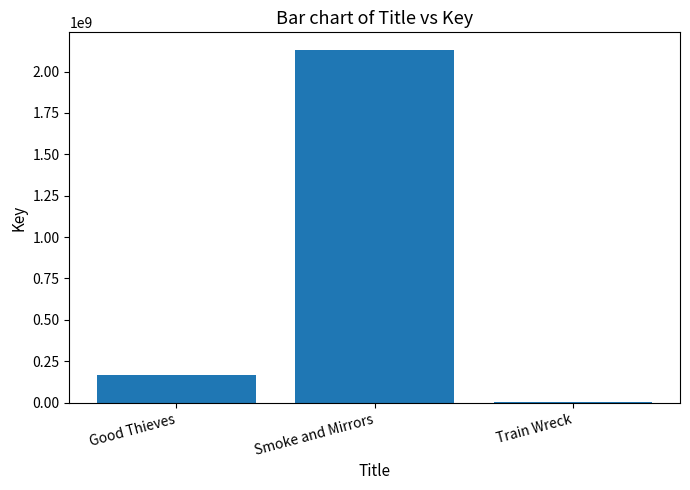

What is the sum of all values?

2297965101